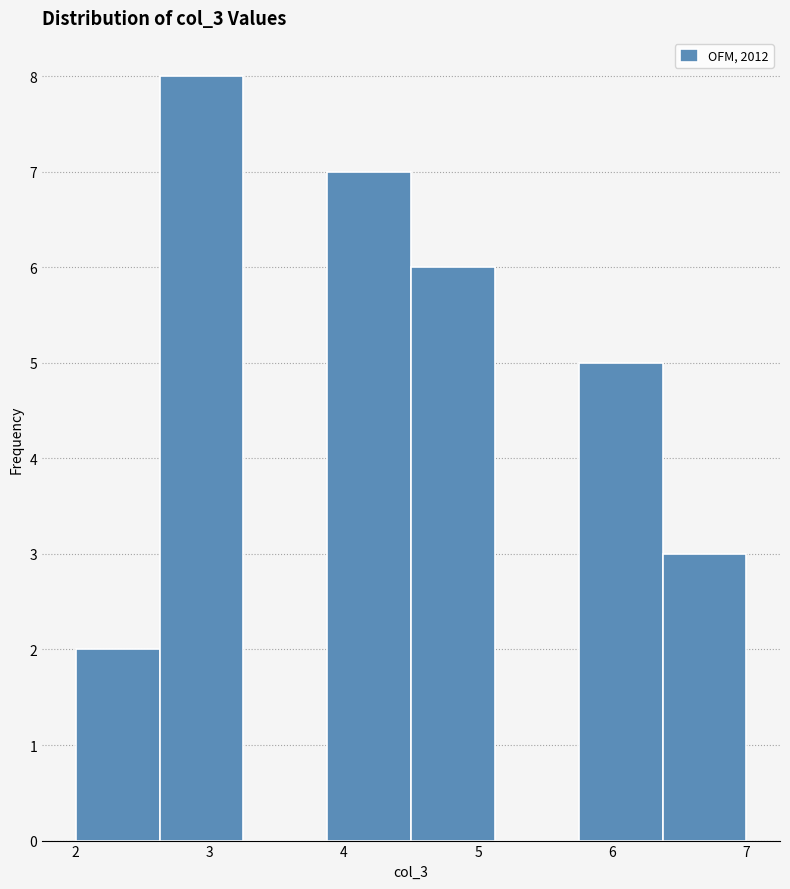

Reading left to right, list every bar in this chart as the range it spans on the x-axis followed by its height. Neither the bar edges nor the heights are printed on the chart, so give them approximately, as read against the axes.

2.0 to 2.6: 2
2.6 to 3.3: 8
3.3 to 3.9: 0
3.9 to 4.5: 7
4.5 to 5.1: 6
5.1 to 5.8: 0
5.8 to 6.4: 5
6.4 to 7.0: 3